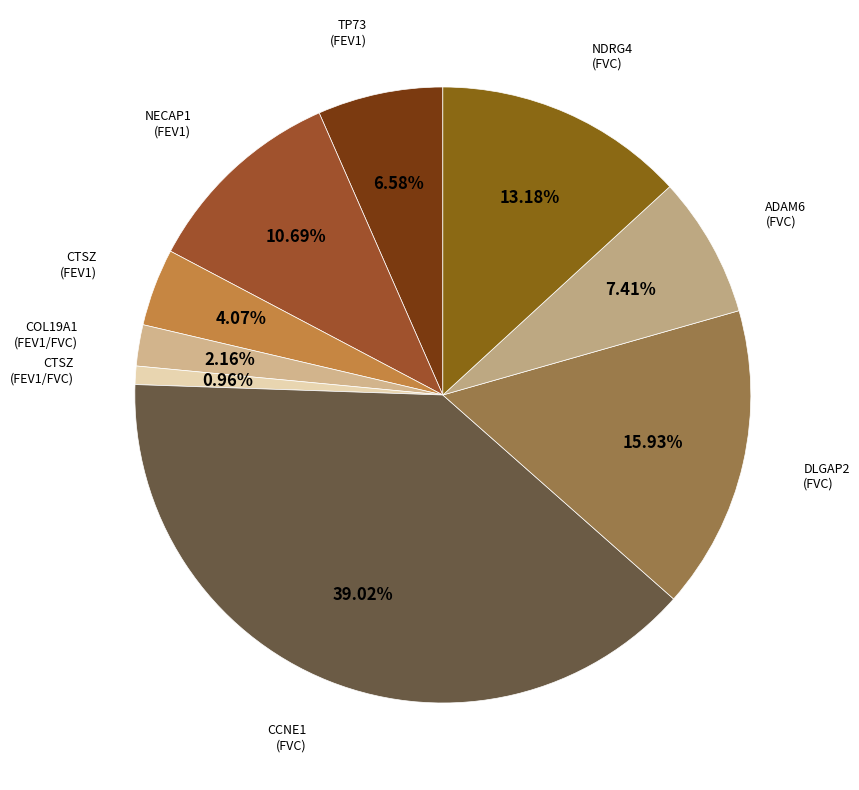

Is the sum of NECAP1 (FEV1) and COL19A1 (FEV1/FVC) greater than half?

No